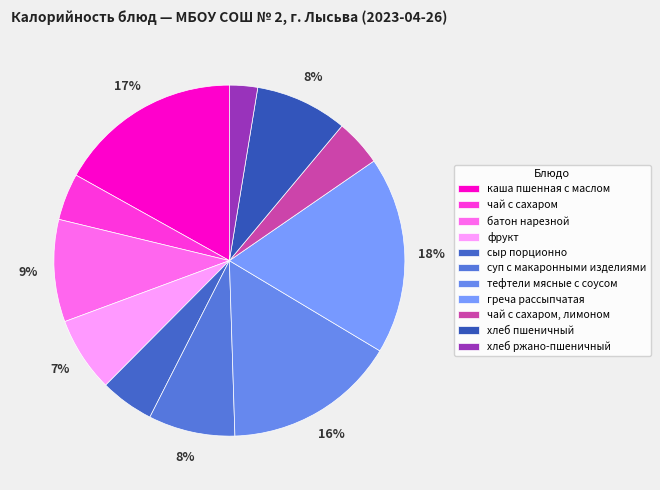

What is the ratio of the value at тефтели мясные с соусом to the value at сыр порционно?

3.2